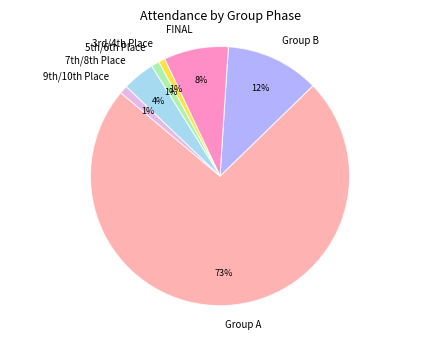

Count the number of slices in the pie.

7